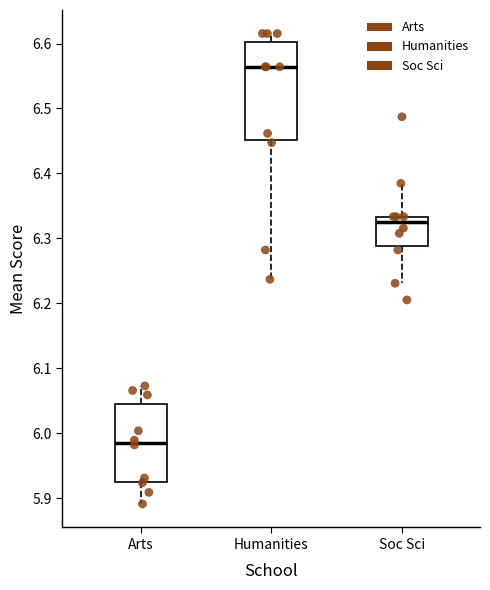

Reading left to right, transcribe this box plot: for each box, give where its median line is, the range the box spans, and where its two whiskers end, as read against the y-axis. The values are not printed on the chart, so give them approximately, as read against the axis.

Arts: median 5.99, box 5.93 to 6.05, whiskers 5.89 to 6.07
Humanities: median 6.56, box 6.45 to 6.60, whiskers 6.24 to 6.62
Soc Sci: median 6.32, box 6.29 to 6.33, whiskers 6.23 to 6.38